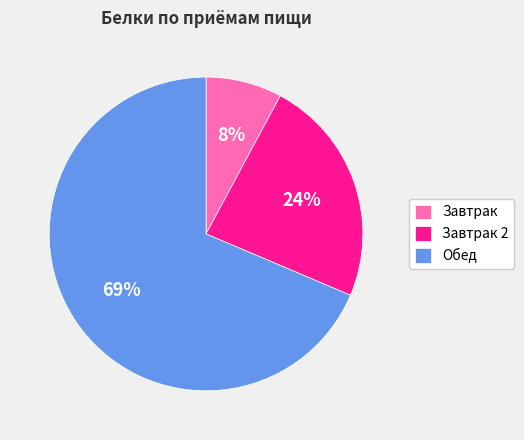

Which slice is the smallest?

Завтрак